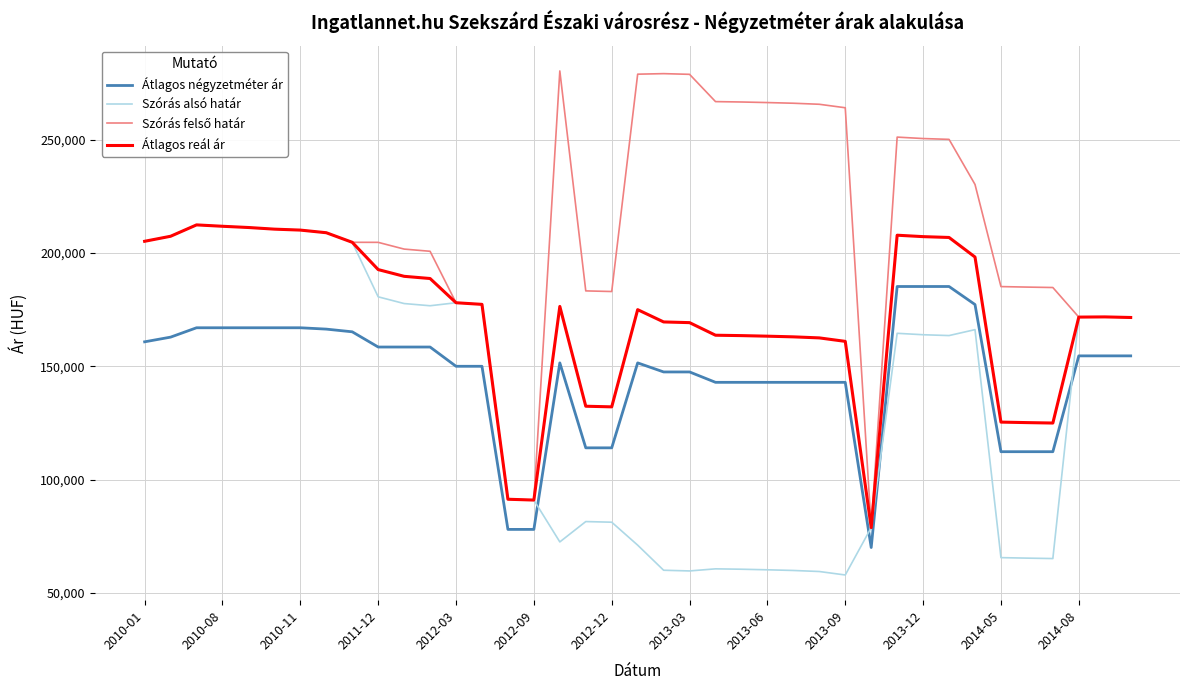

True or false: Átlagos reál ár and Átlagos négyzetméter ár intersect in this chart.

False